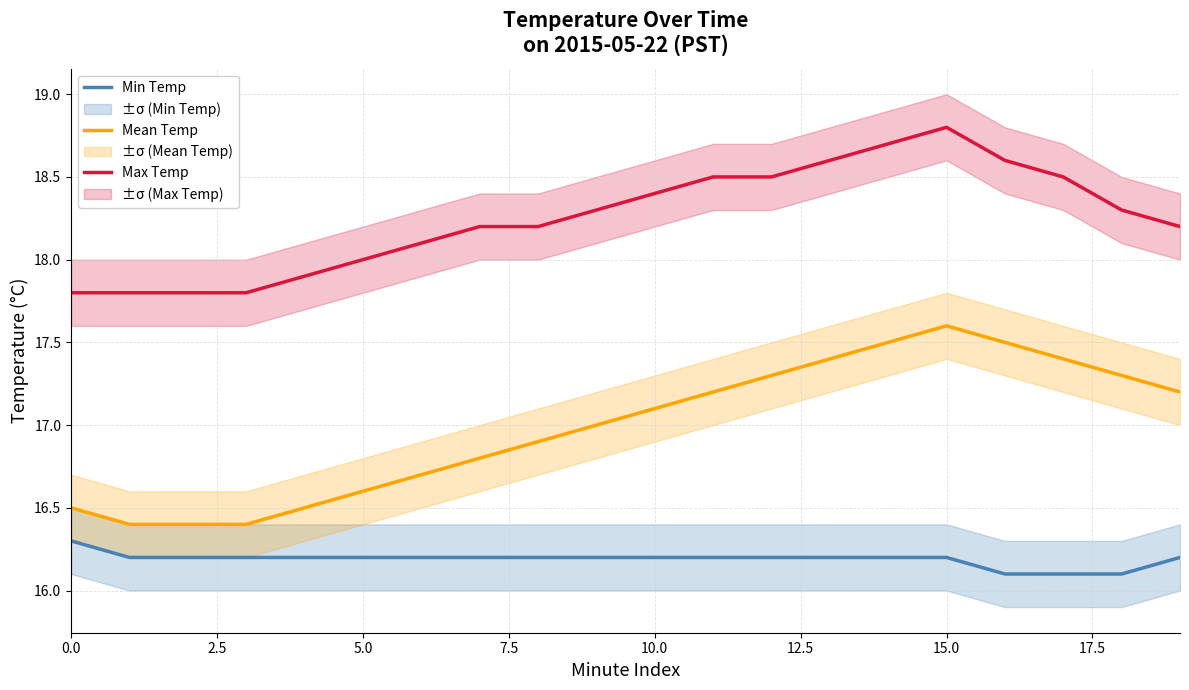

What is the maximum value for Max Temp?

18.8